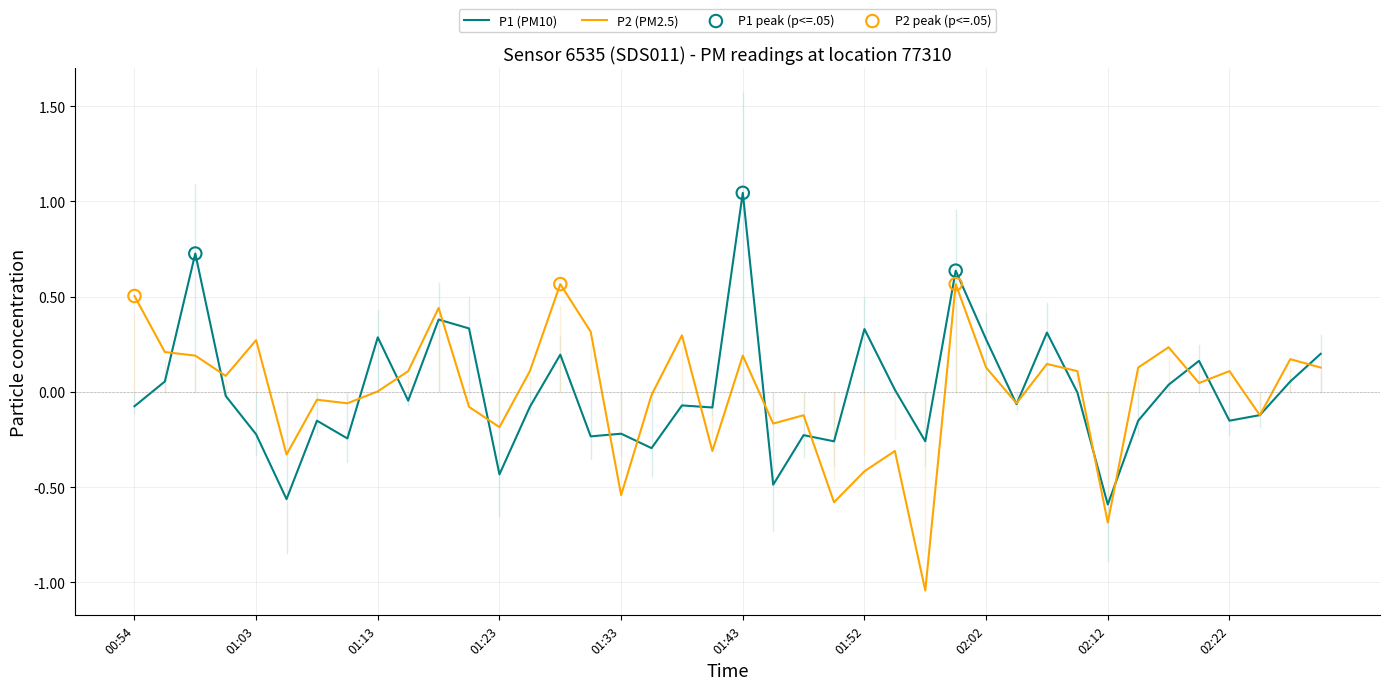

Rank the series by their maximum value, from highest to lowest.

P1 (PM10), P2 (PM2.5)